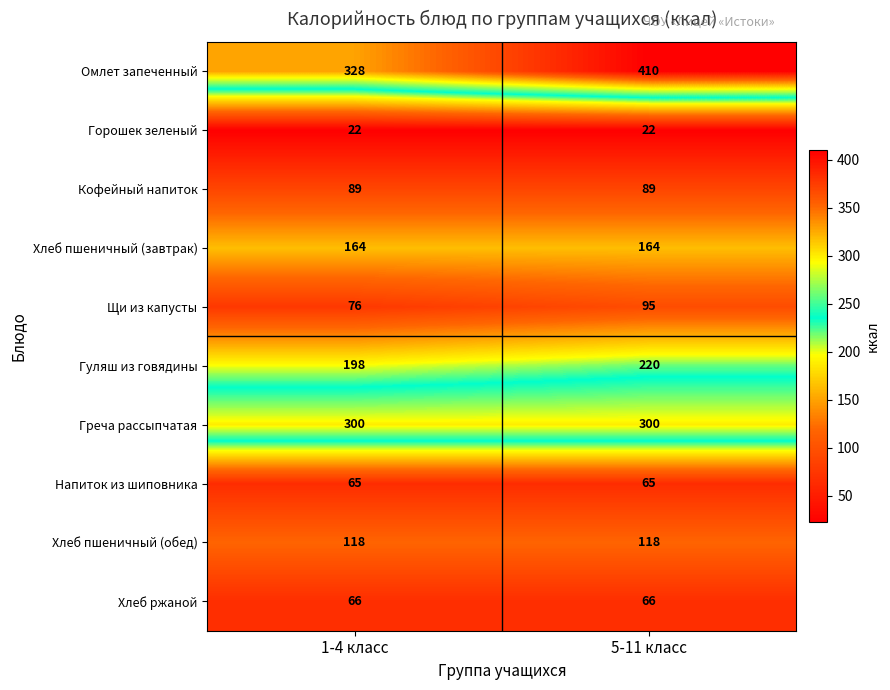

Reading right to left, list all the values displayed in this chart.

Омлет запеченный: 5-11 класс=410	1-4 класс=328
Горошек зеленый: 5-11 класс=22	1-4 класс=22
Кофейный напиток: 5-11 класс=89	1-4 класс=89
Хлеб пшеничный (завтрак): 5-11 класс=164	1-4 класс=164
Щи из капусты: 5-11 класс=95	1-4 класс=76
Гуляш из говядины: 5-11 класс=220	1-4 класс=198
Греча рассыпчатая: 5-11 класс=300	1-4 класс=300
Напиток из шиповника: 5-11 класс=65	1-4 класс=65
Хлеб пшеничный (обед): 5-11 класс=118	1-4 класс=118
Хлеб ржаной: 5-11 класс=66	1-4 класс=66